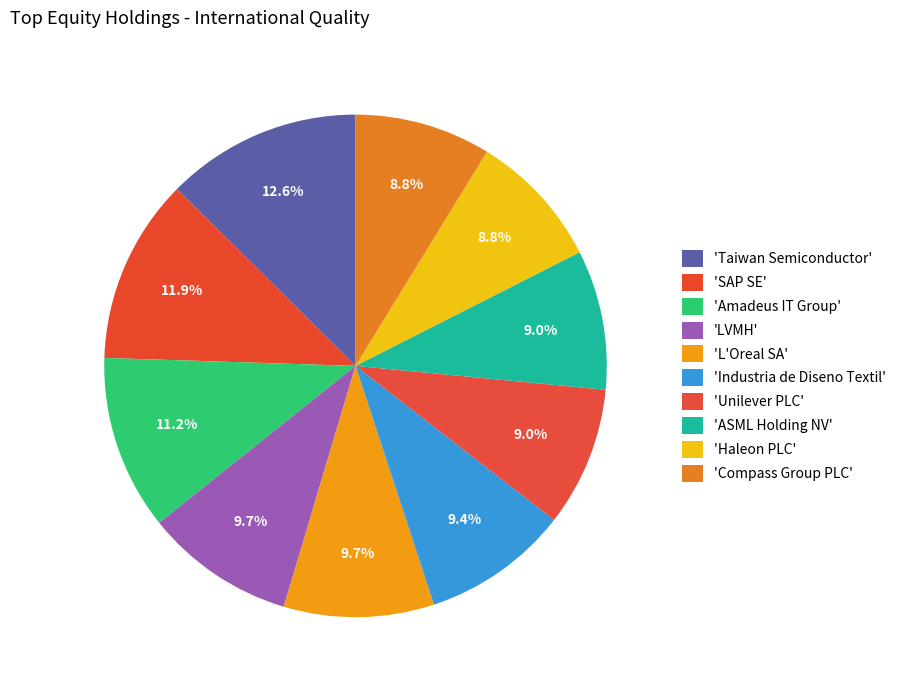

How many slices are in this pie chart?

10